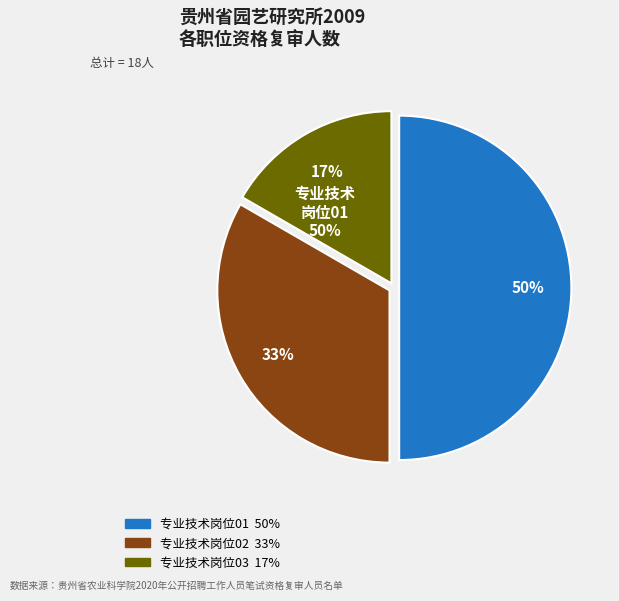

To the nearest percent, what is the difference between the largest and smallest slice percentages?

33%